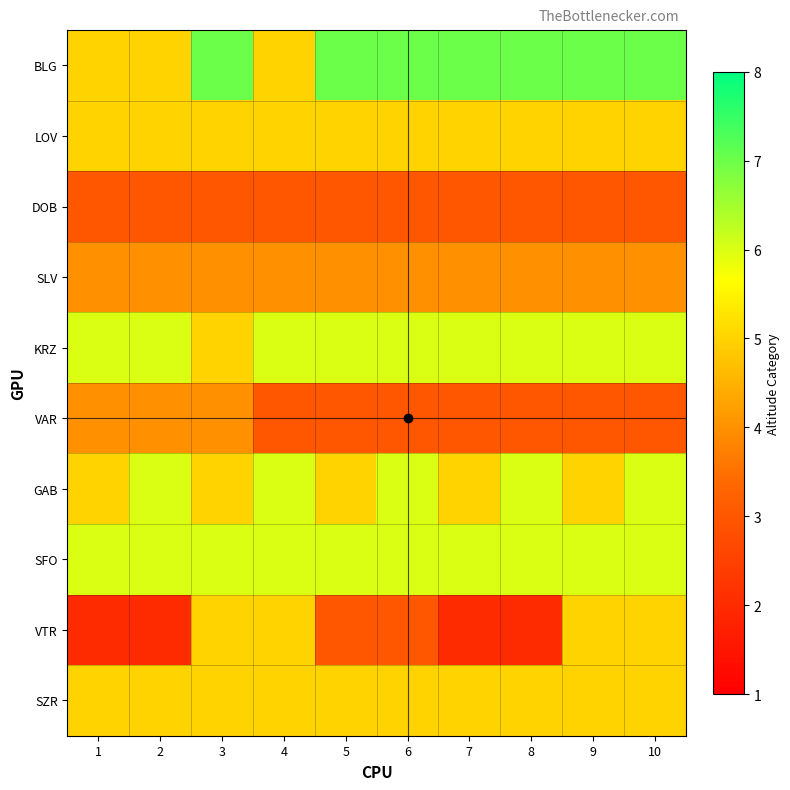

Reading left to right, transcribe all the data shown in this chart.

BLG: 1=5	2=5	3=7	4=5	5=7	6=7	7=7	8=7	9=7	10=7
LOV: 1=5	2=5	3=5	4=5	5=5	6=5	7=5	8=5	9=5	10=5
DOB: 1=3	2=3	3=3	4=3	5=3	6=3	7=3	8=3	9=3	10=3
SLV: 1=4	2=4	3=4	4=4	5=4	6=4	7=4	8=4	9=4	10=4
KRZ: 1=6	2=6	3=5	4=6	5=6	6=6	7=6	8=6	9=6	10=6
VAR: 1=4	2=4	3=4	4=3	5=3	6=3	7=3	8=3	9=3	10=3
GAB: 1=5	2=6	3=5	4=6	5=5	6=6	7=5	8=6	9=5	10=6
SFO: 1=6	2=6	3=6	4=6	5=6	6=6	7=6	8=6	9=6	10=6
VTR: 1=2	2=2	3=5	4=5	5=3	6=3	7=2	8=2	9=5	10=5
SZR: 1=5	2=5	3=5	4=5	5=5	6=5	7=5	8=5	9=5	10=5